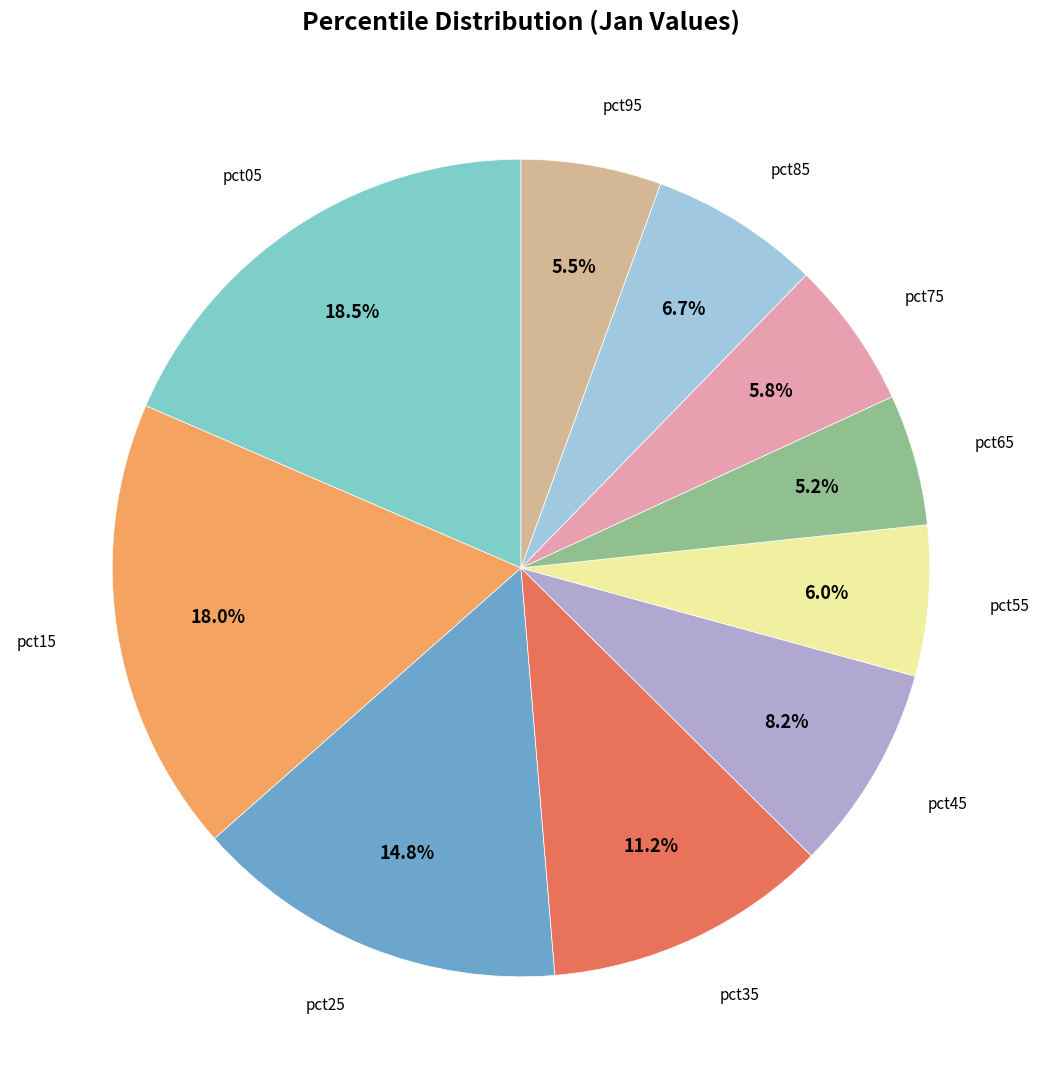

Which category has the smallest portion of the pie?

pct65